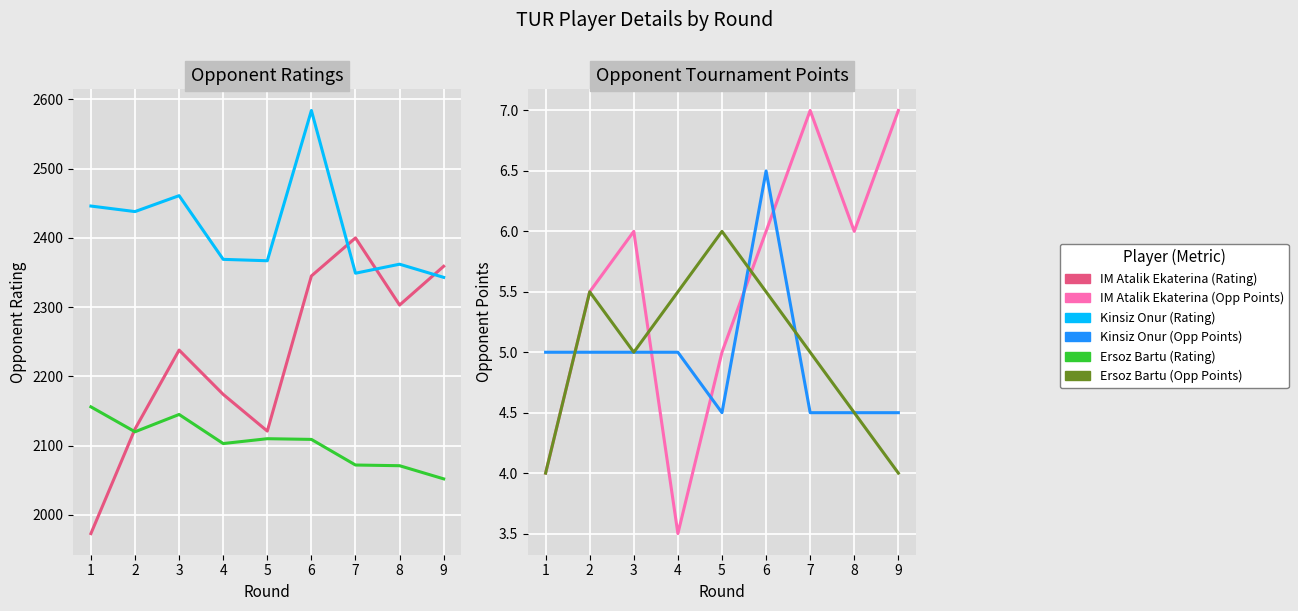

Rank the series by their maximum value, from lowest to highest.

Ersoz Bartu (Opp Points), Kinsiz Onur (Opp Points), IM Atalik Ekaterina (Opp Points), Ersoz Bartu (Rating), IM Atalik Ekaterina (Rating), Kinsiz Onur (Rating)